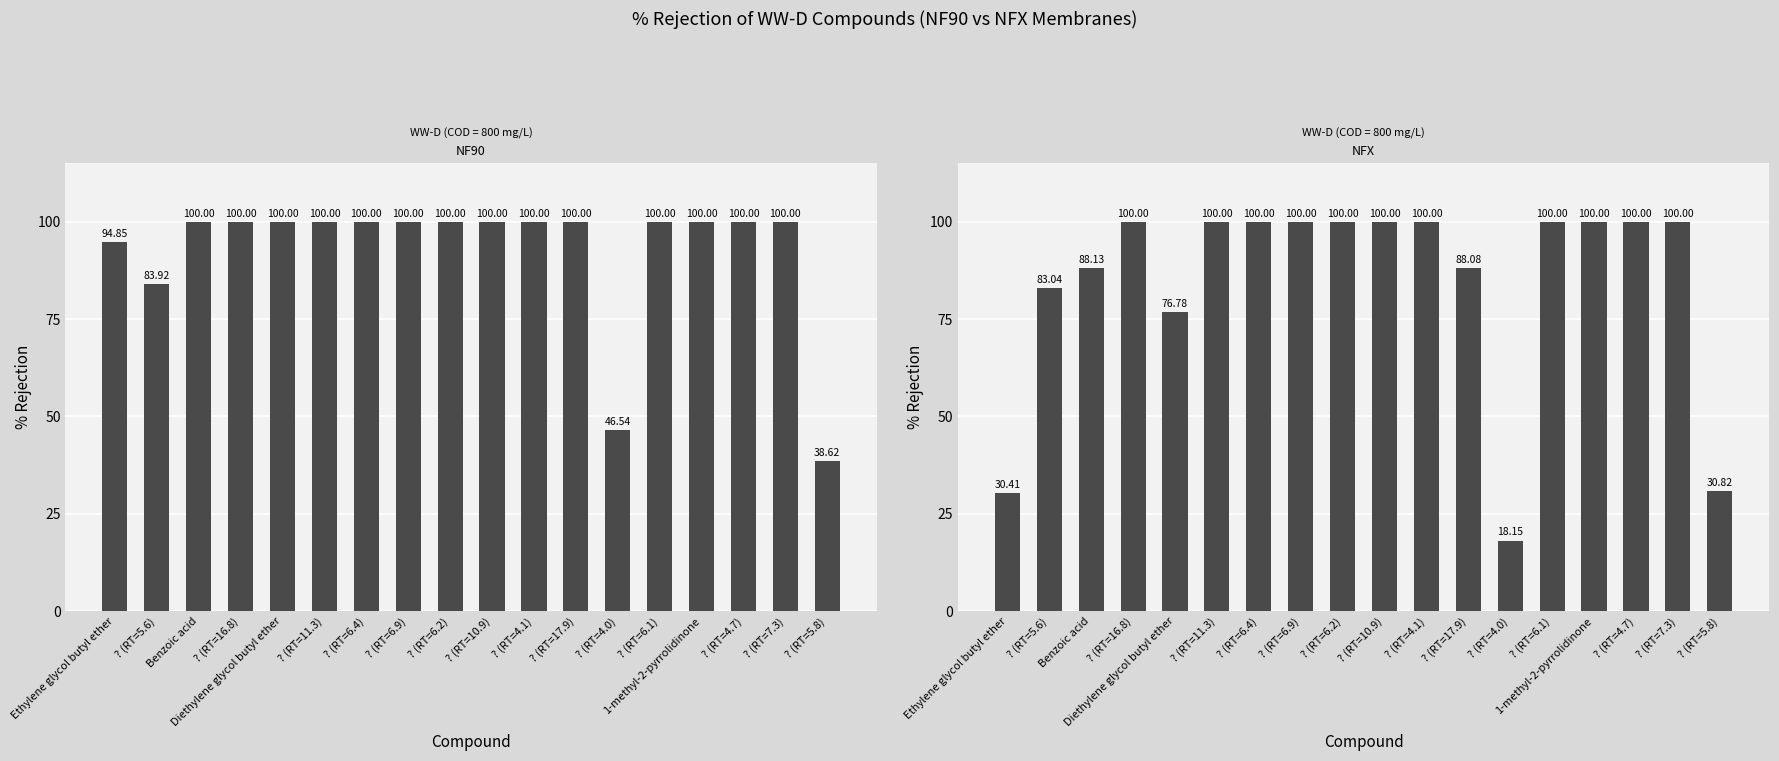

At which category does the chart reach its minimum across all series?

? (RT=4.0)